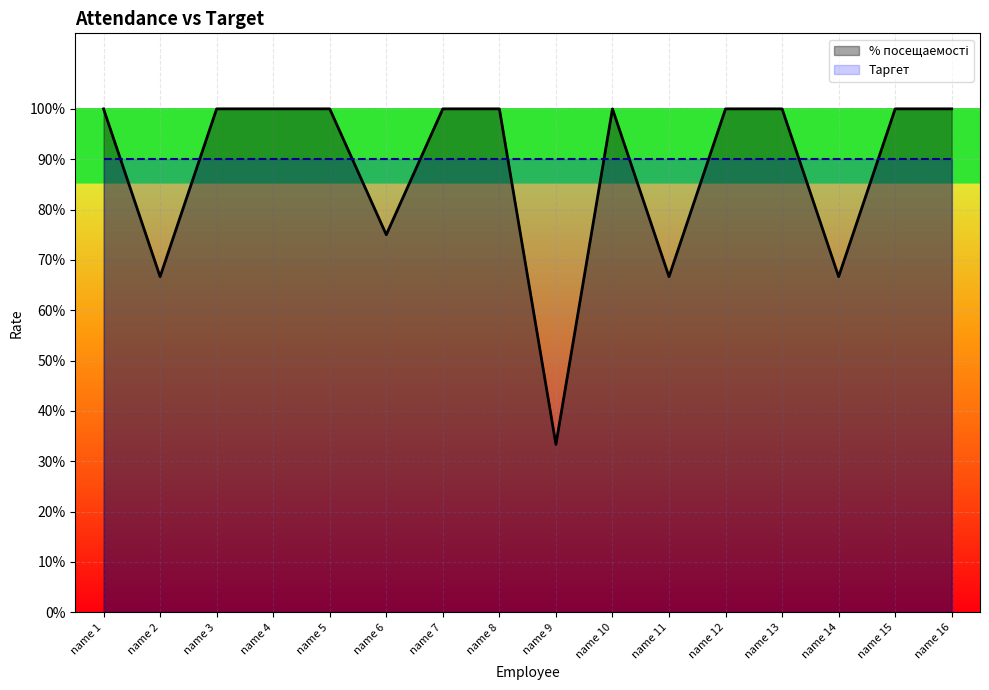

How many data points does each series have?

16